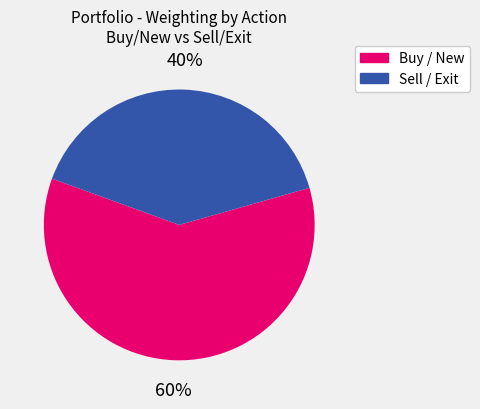

How many segments does this pie chart have?

2